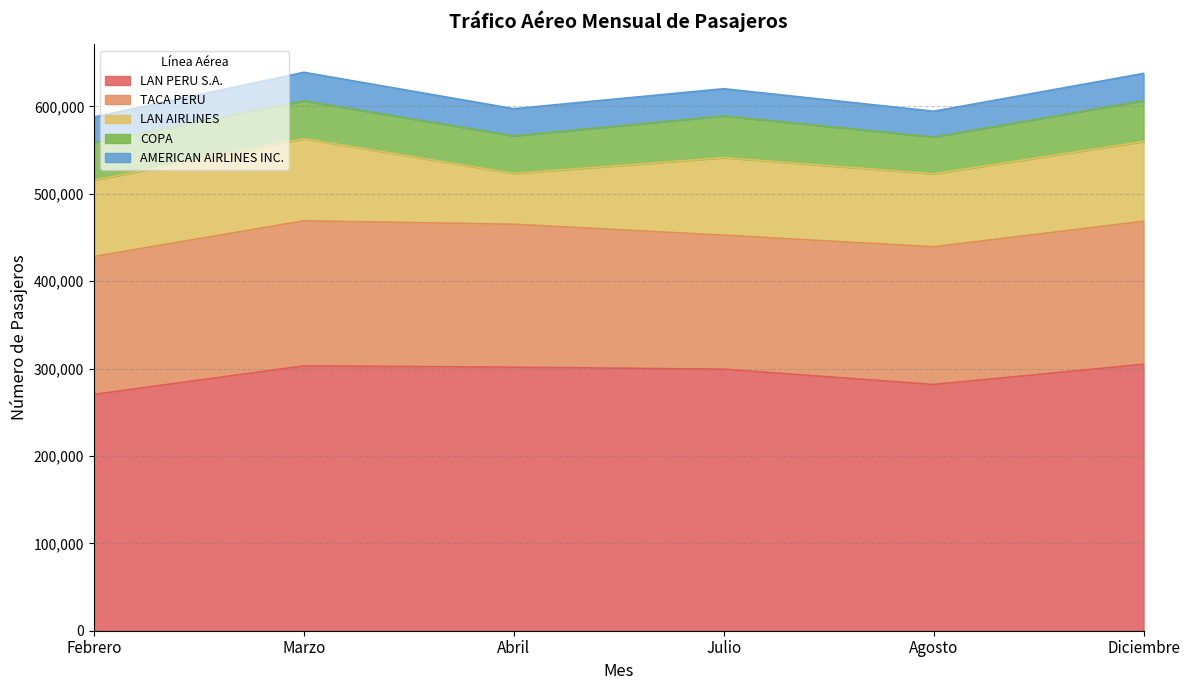

Rank the series at Marzo from highest to lowest value.

LAN PERU S.A., TACA PERU, LAN AIRLINES, COPA, AMERICAN AIRLINES INC.